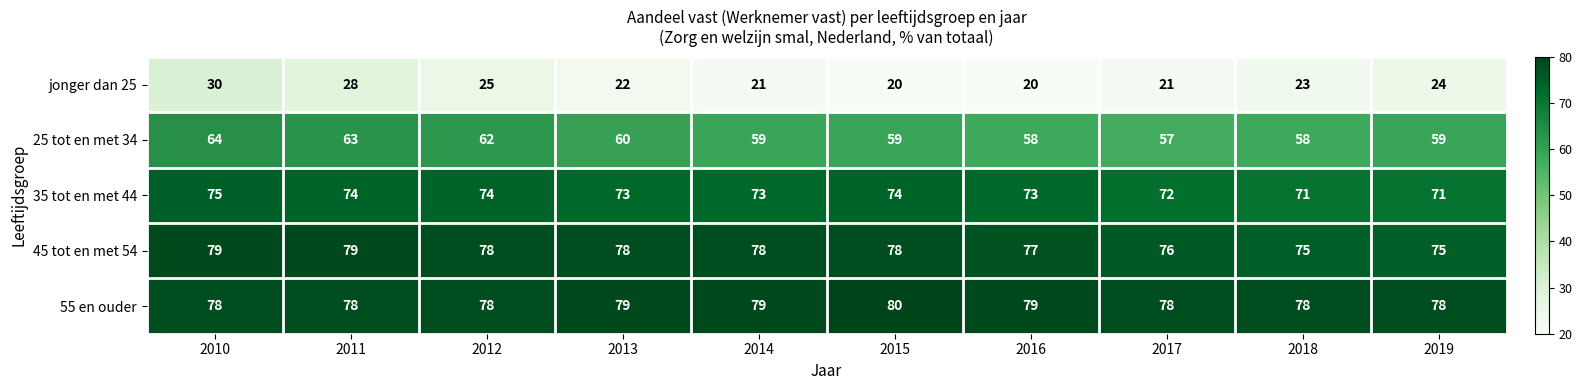

Which series has the largest total across all categories?

55 en ouder